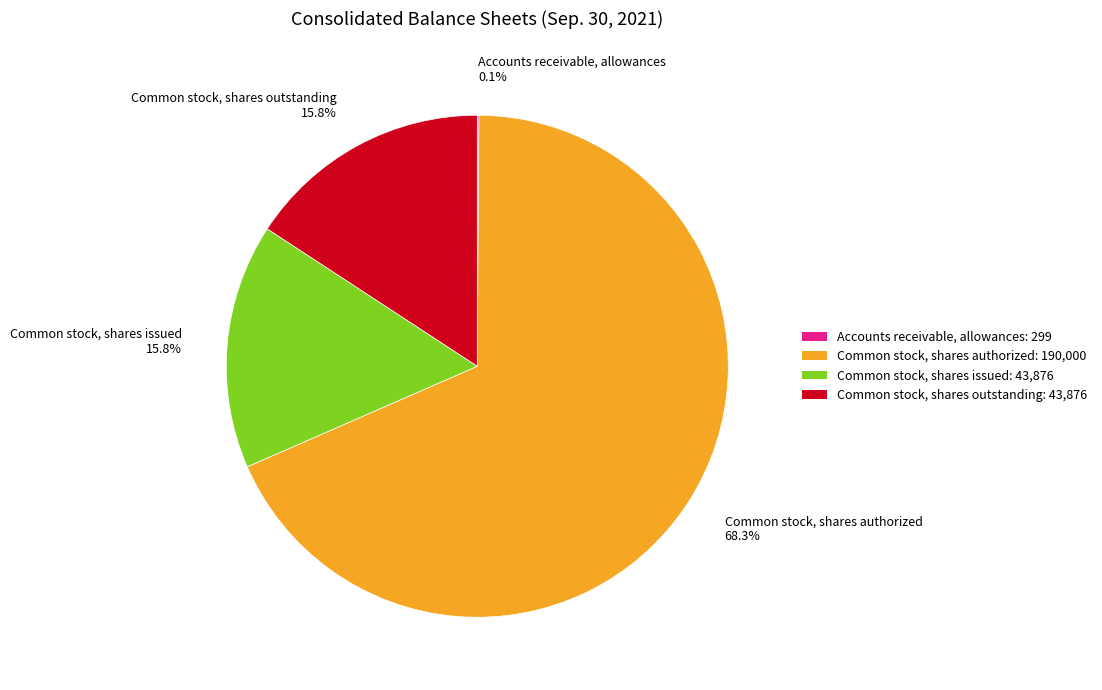

What percentage is NOT represented by Common stock, shares authorized?

31.7%